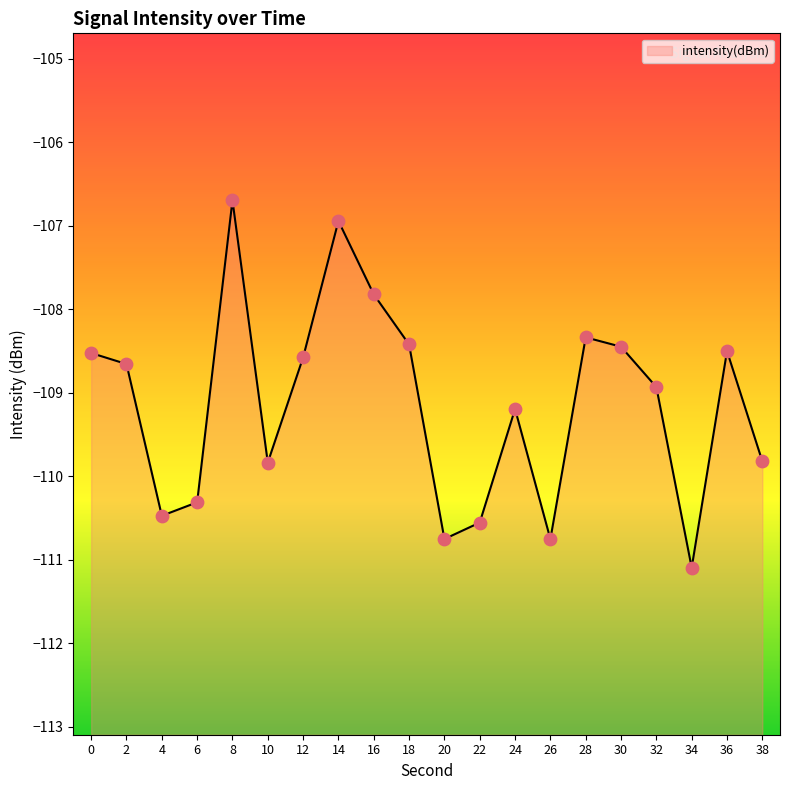

What is the change in value from 26 to 32?

+1.8